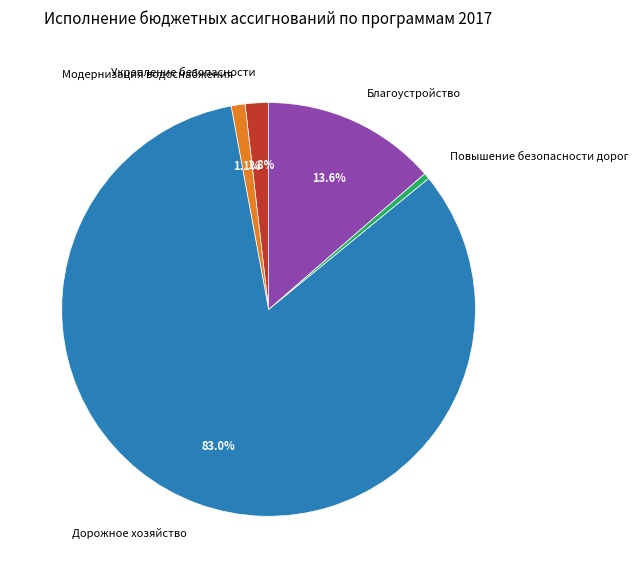

Do Дорожное хозяйство and Модернизация водоснабжения together represent more than half of the pie?

Yes